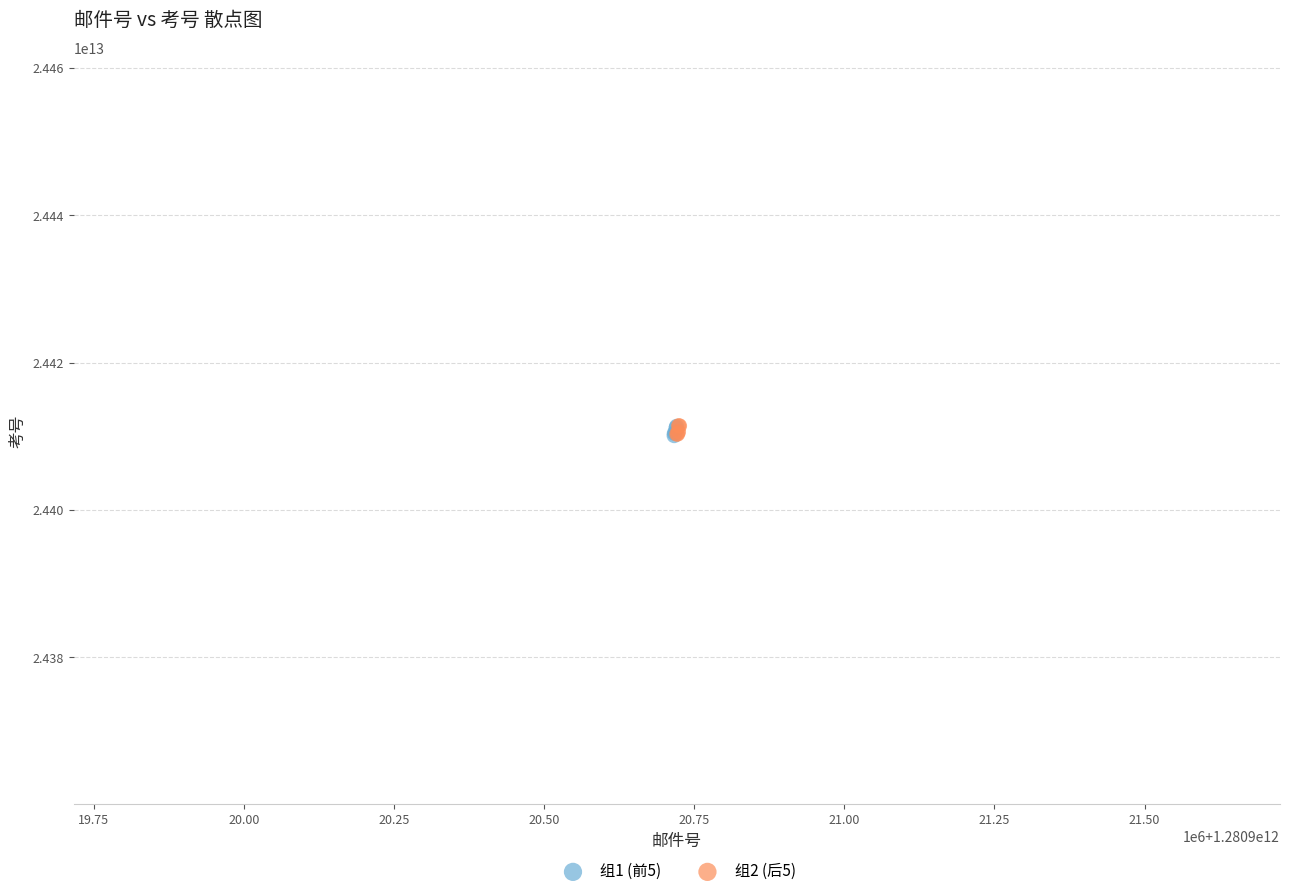

What are all the series names shown in the legend?

组1 (前5), 组2 (后5)